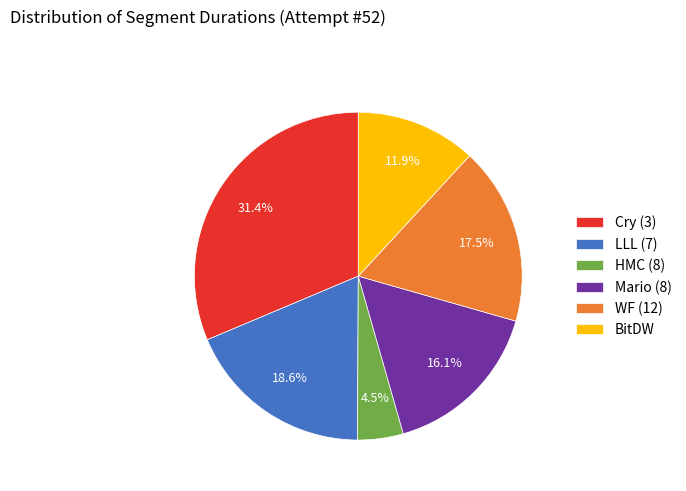

What is the ratio of the value at Cry (3) to the value at WF (12)?

1.8